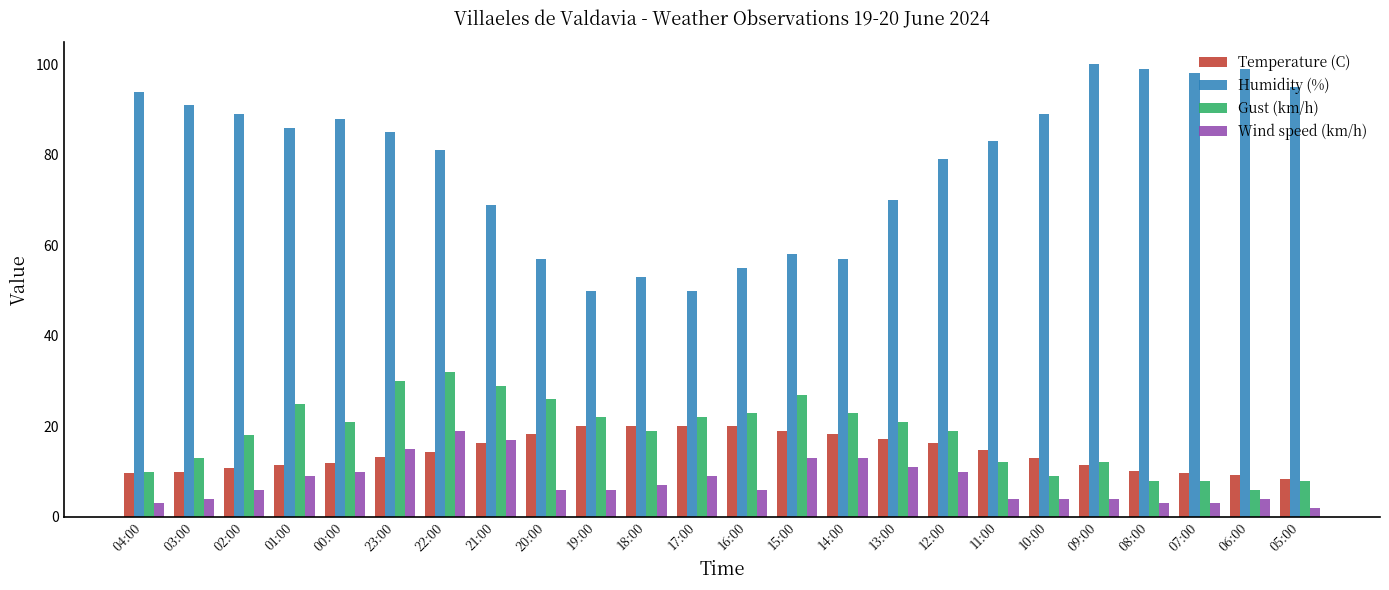

What is the lowest value of the Humidity (%) series?

50.0